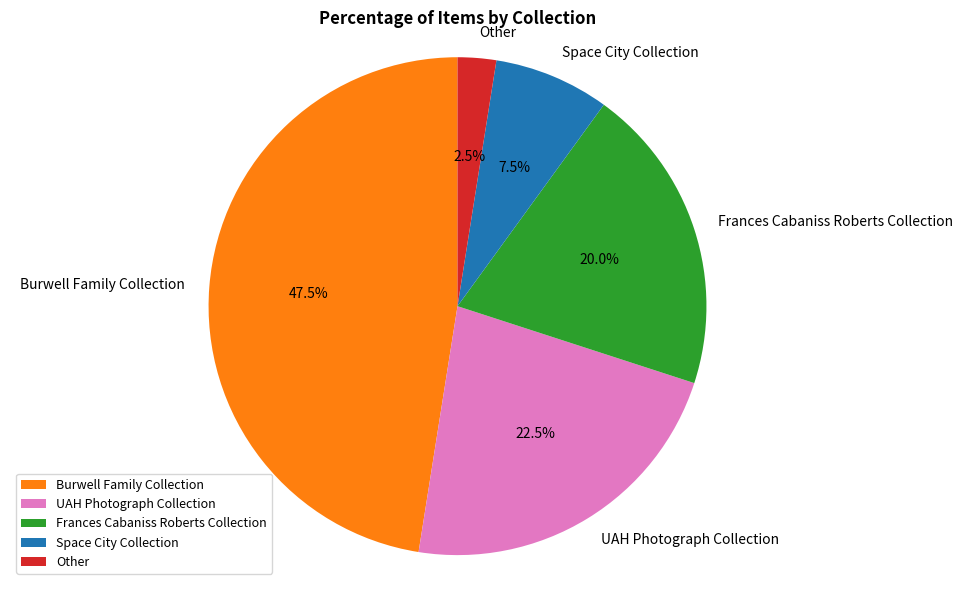

Which category has the smallest portion of the pie?

Other